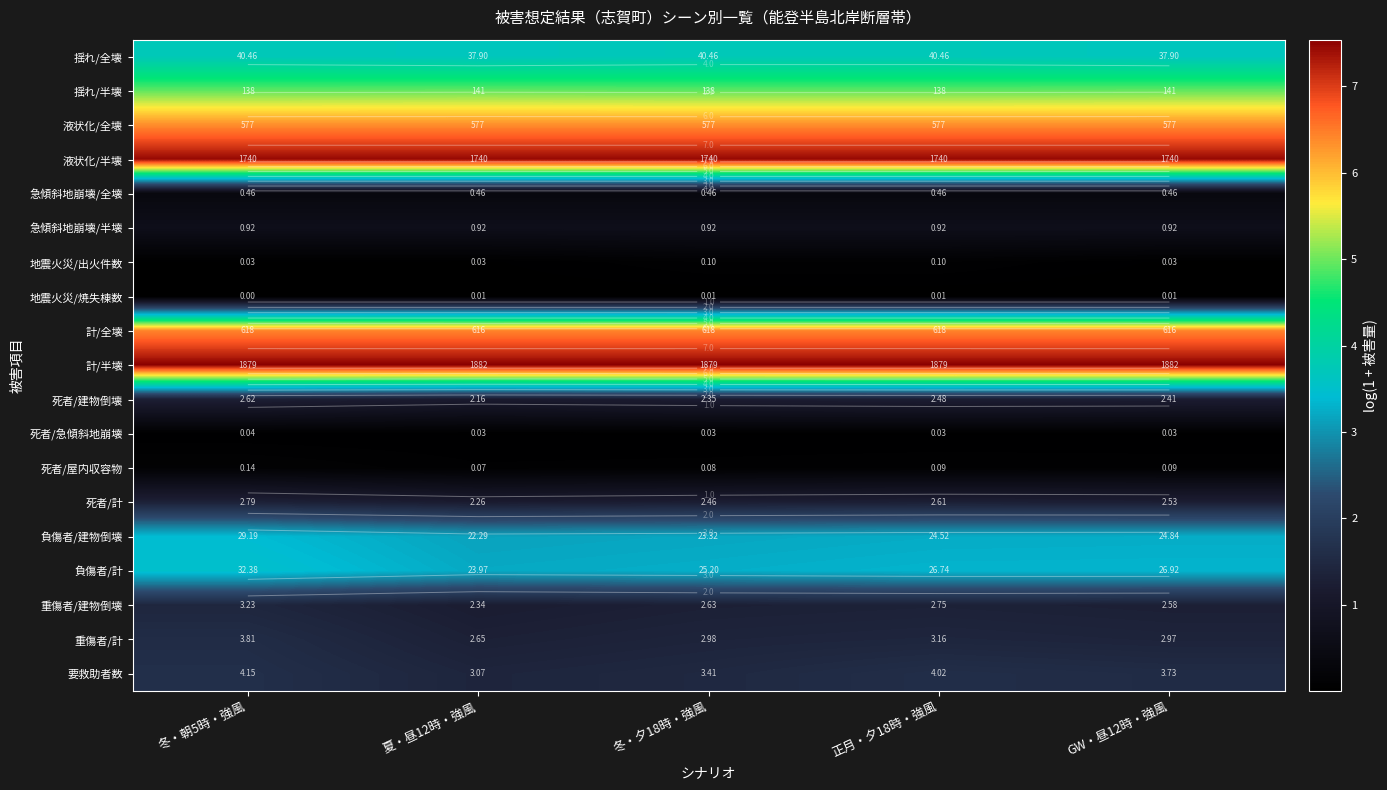

Which series has the largest total across all categories?

計/半壊